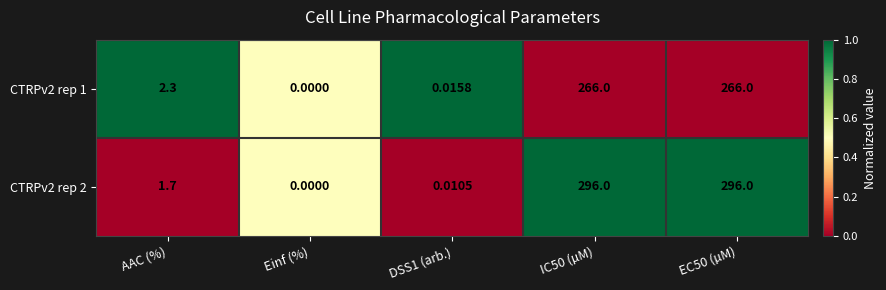

Which category has the lowest value across all series?

Einf (%)